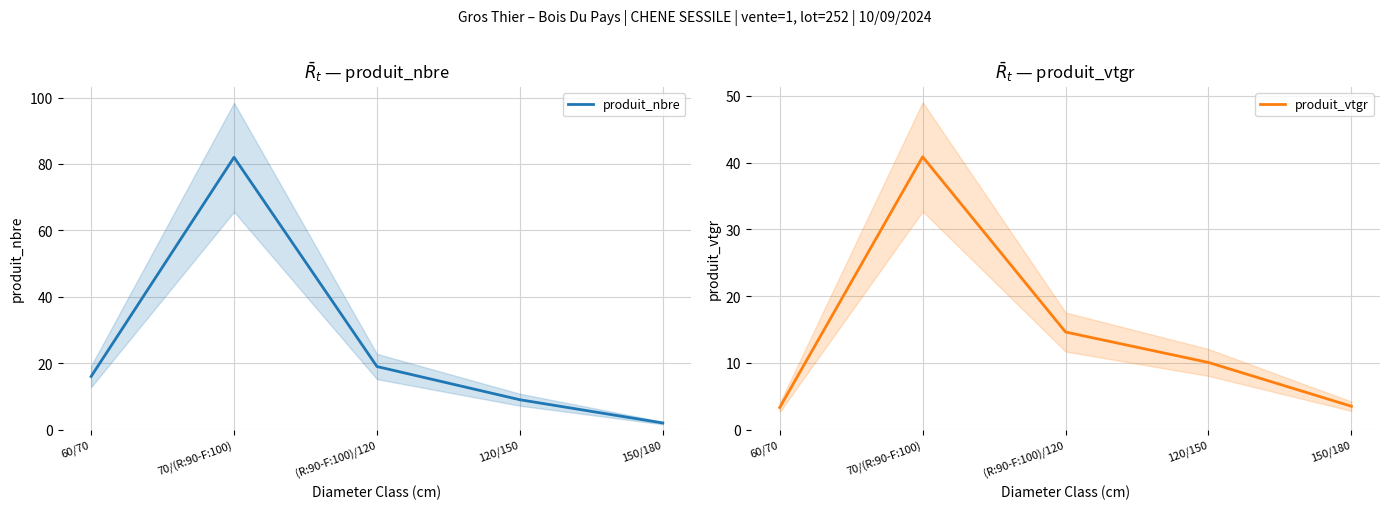

What is the difference between the maximum and minimum values in the produit_nbre series?

80